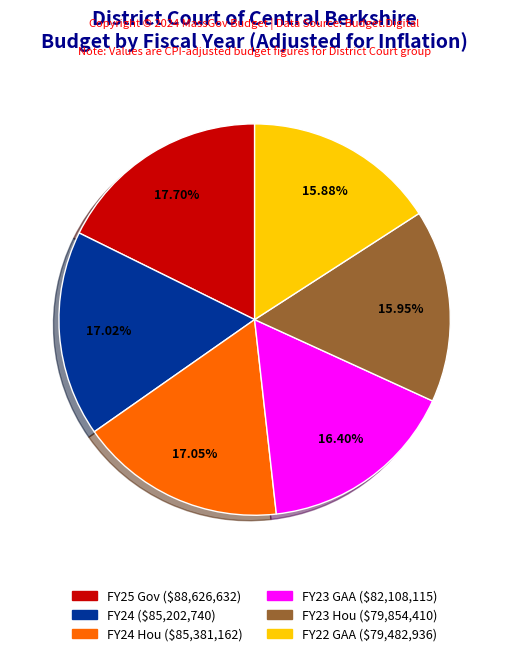

Does any single category account for the majority?

No